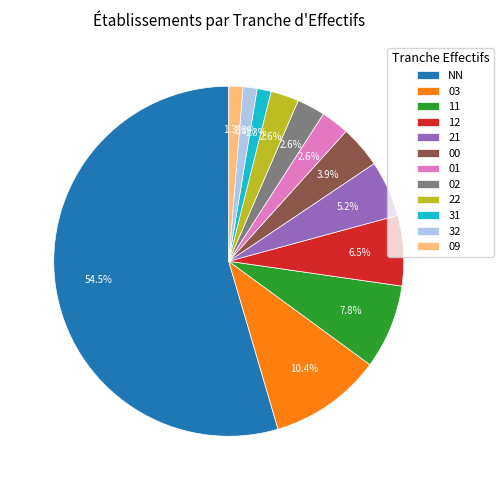

Does any single category account for the majority?

Yes